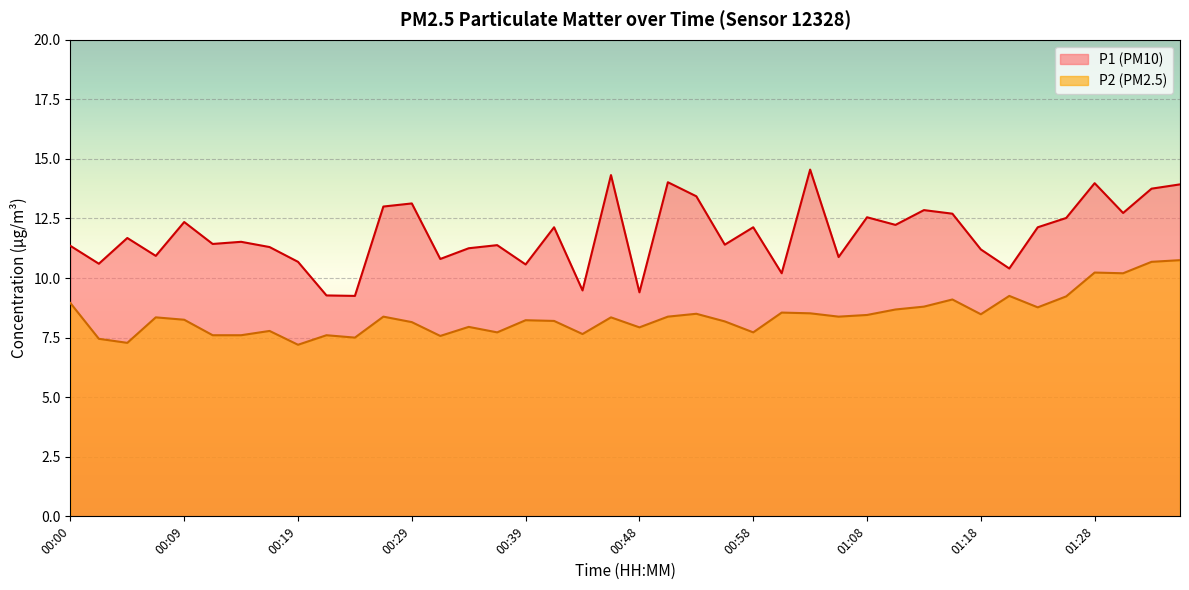

What is the smallest value displayed?

7.2